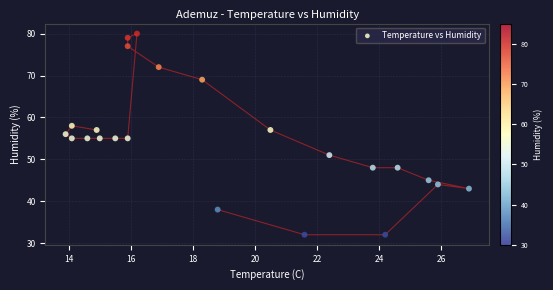

What is the range of Y values (max minus min)?

48